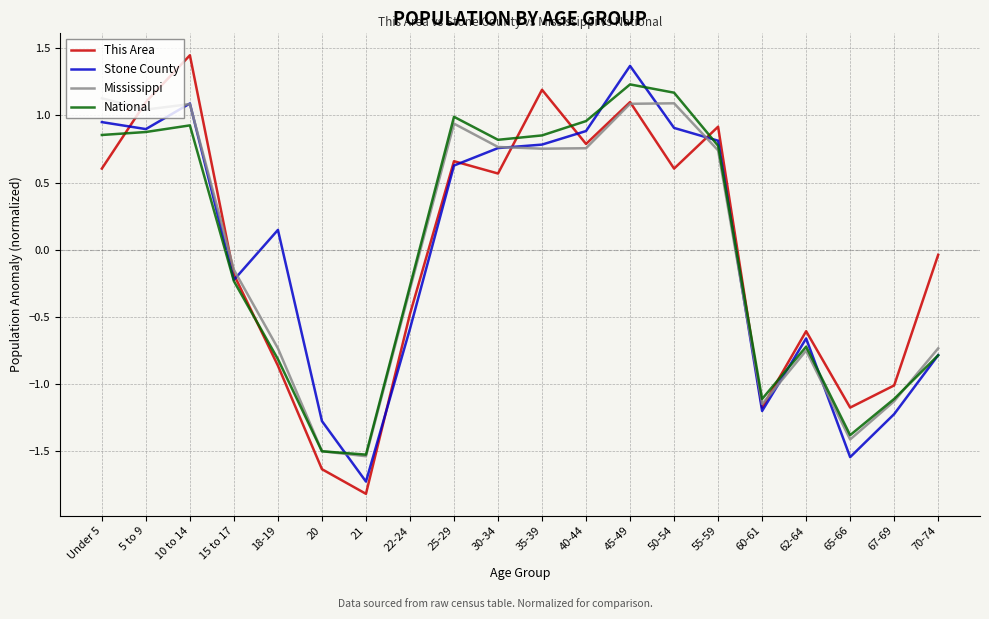

After their last crossing, which series has the higher values: This Area or National?

This Area